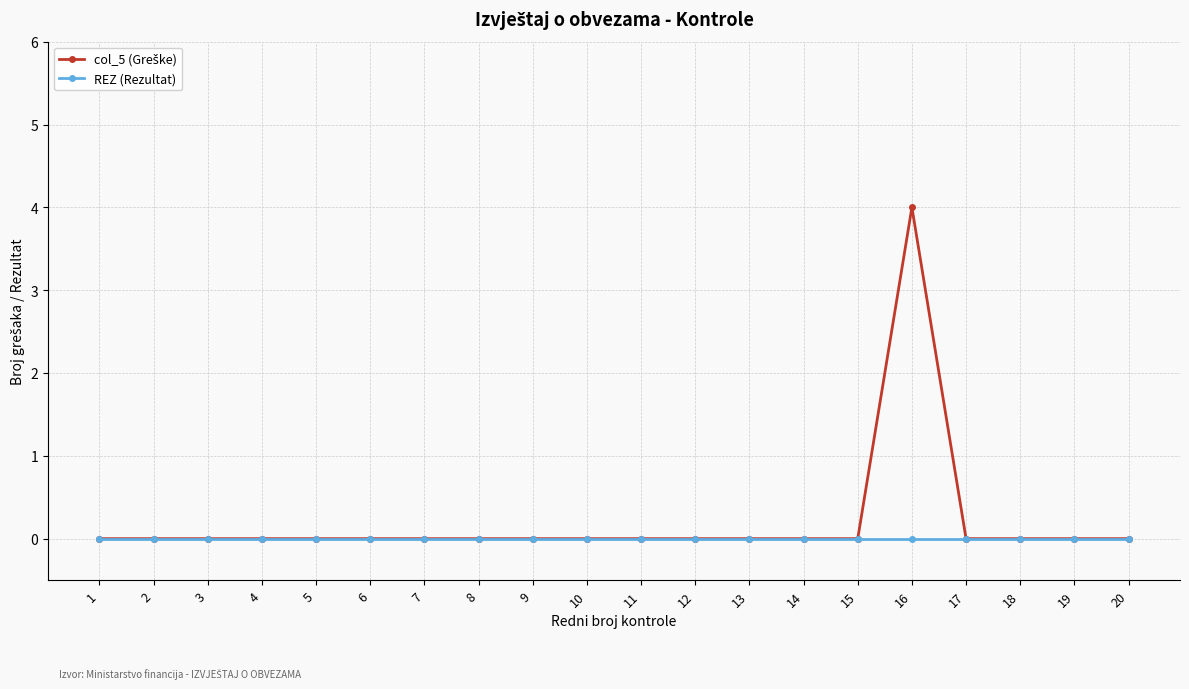

The value of REZ (Rezultat) at 9 is 0. True or false?

True